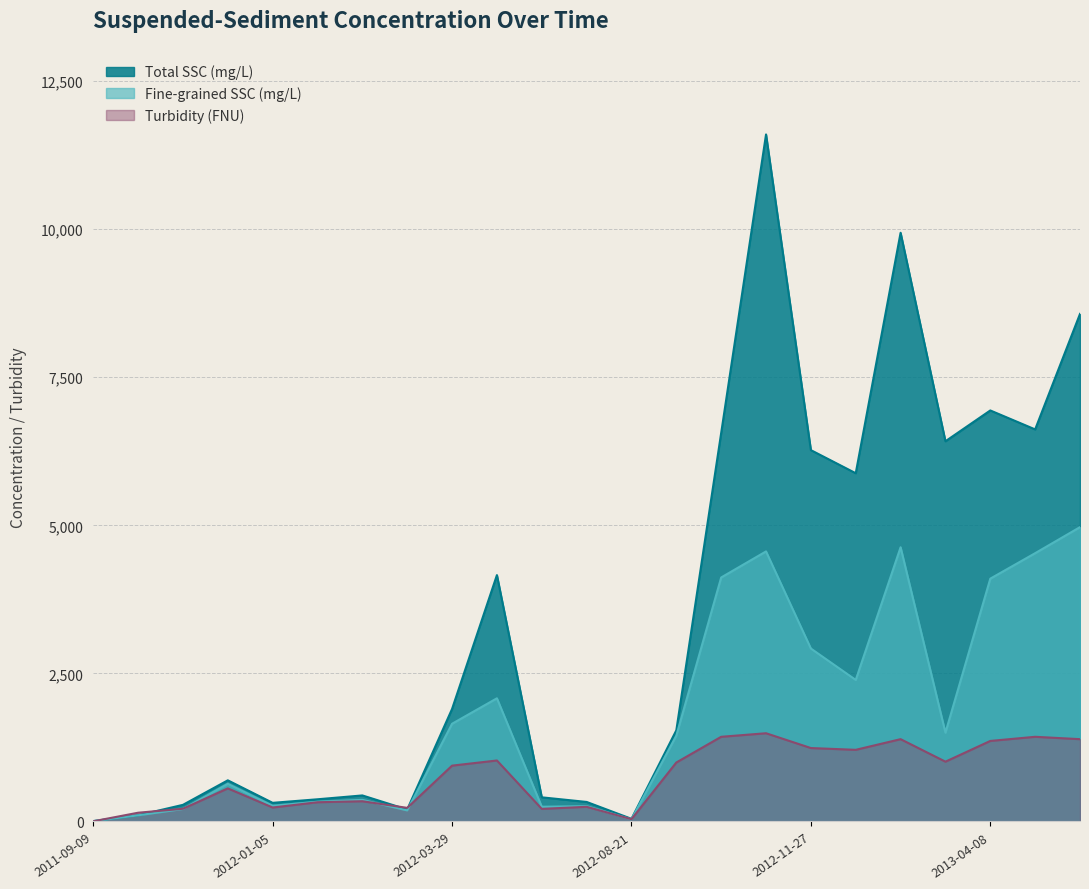

What is the difference between the Turbidity (FNU) values at 2012-12-04 and 2012-01-23?

1065.0